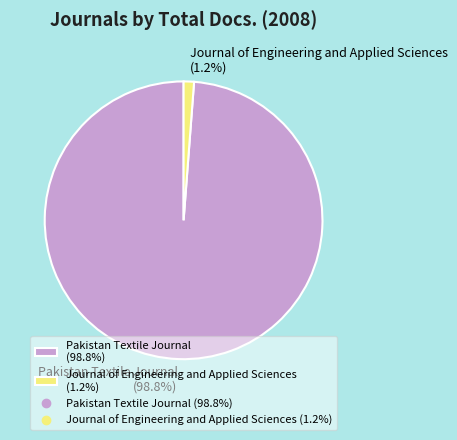

How many slices are in this pie chart?

2